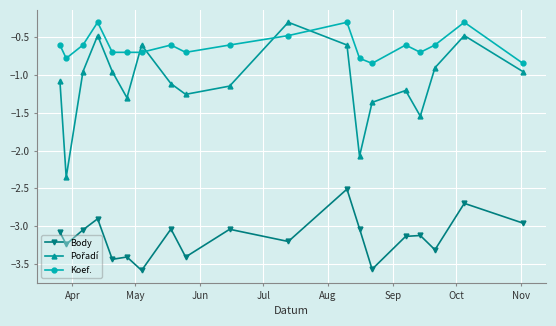

What is the maximum value shown in the chart?

-0.3